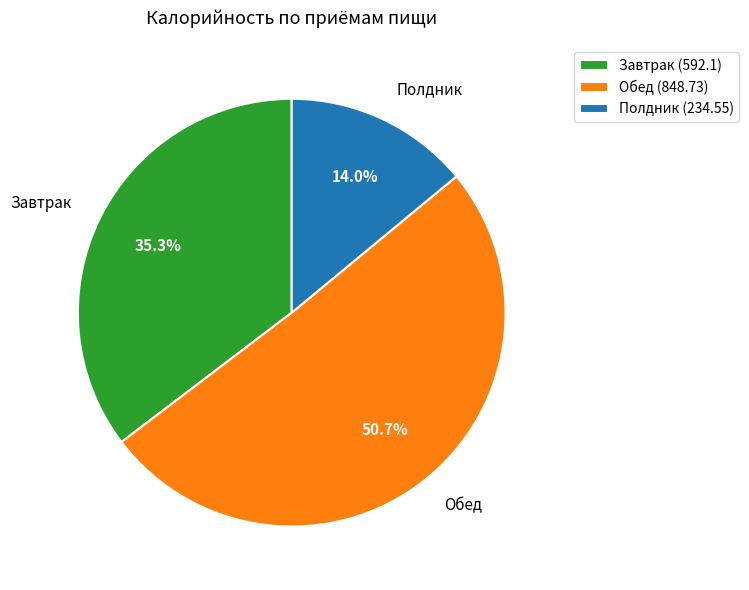

Rank the categories by value from highest to lowest.

Обед, Завтрак, Полдник